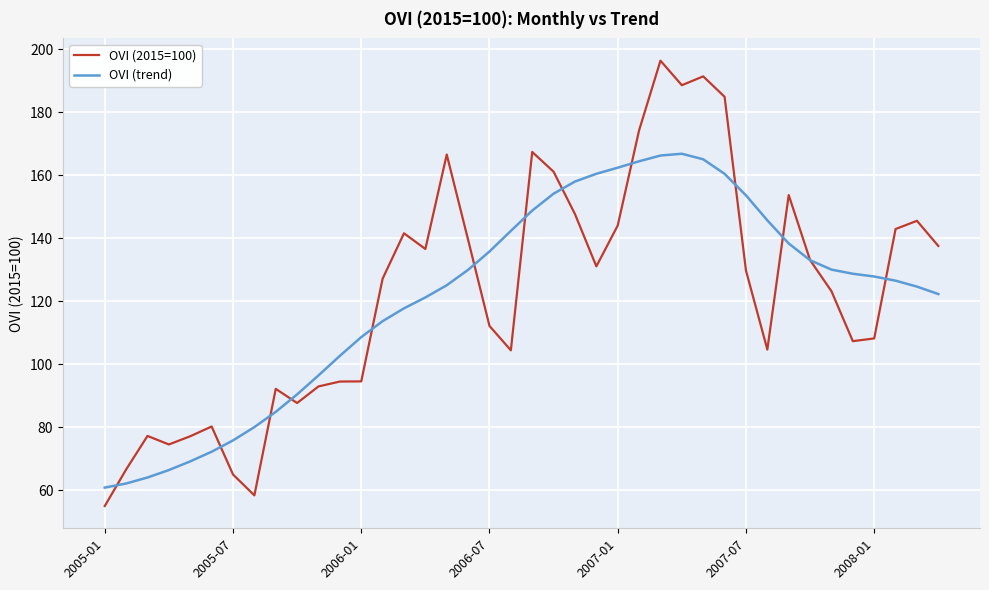

Which series has the largest range (max minus min)?

OVI (2015=100)